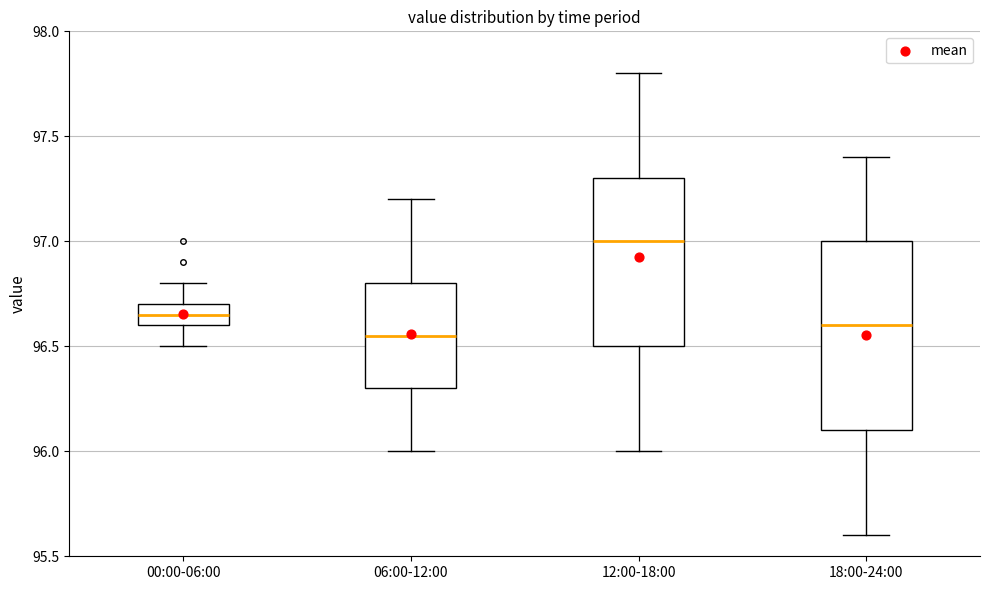

Reading left to right, read every box against the y-axis: the position of its median line, the range the box covers, and the ends of its whiskers. The values are not printed on the chart, so give them approximately, as read against the axis.

00:00-06:00: median 96.65, box 96.60 to 96.70, whiskers 96.50 to 96.80
06:00-12:00: median 96.55, box 96.30 to 96.80, whiskers 96.00 to 97.20
12:00-18:00: median 97.00, box 96.50 to 97.30, whiskers 96.00 to 97.80
18:00-24:00: median 96.60, box 96.10 to 97.00, whiskers 95.60 to 97.40